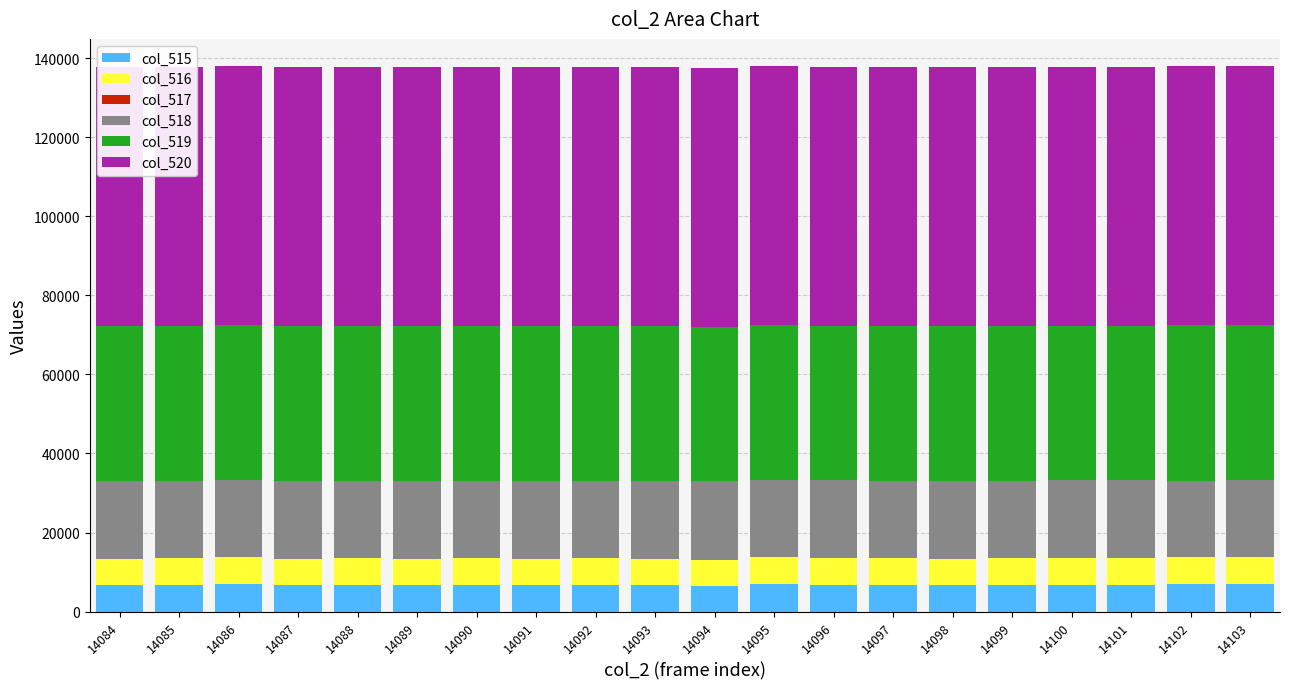

Is it true that col_515 equals 6680 at 14098?

True